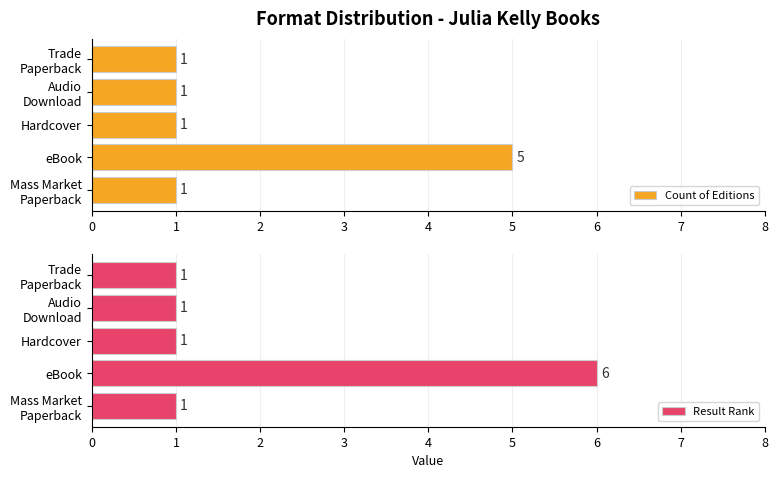

What is the average value of the Result Rank series?

2